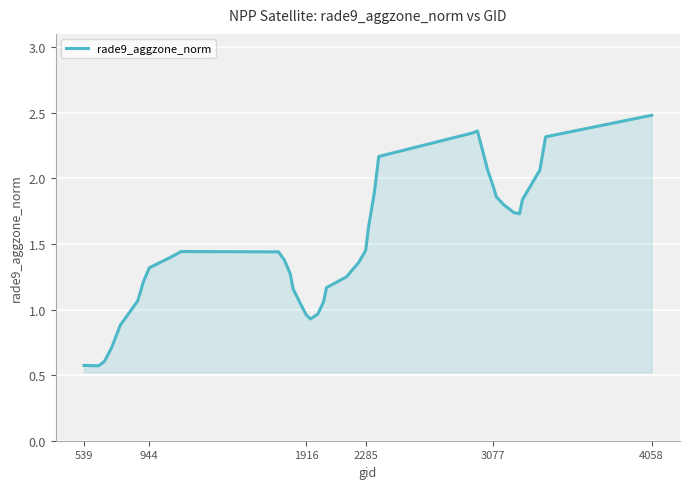

What is the greatest value displayed?

2.5